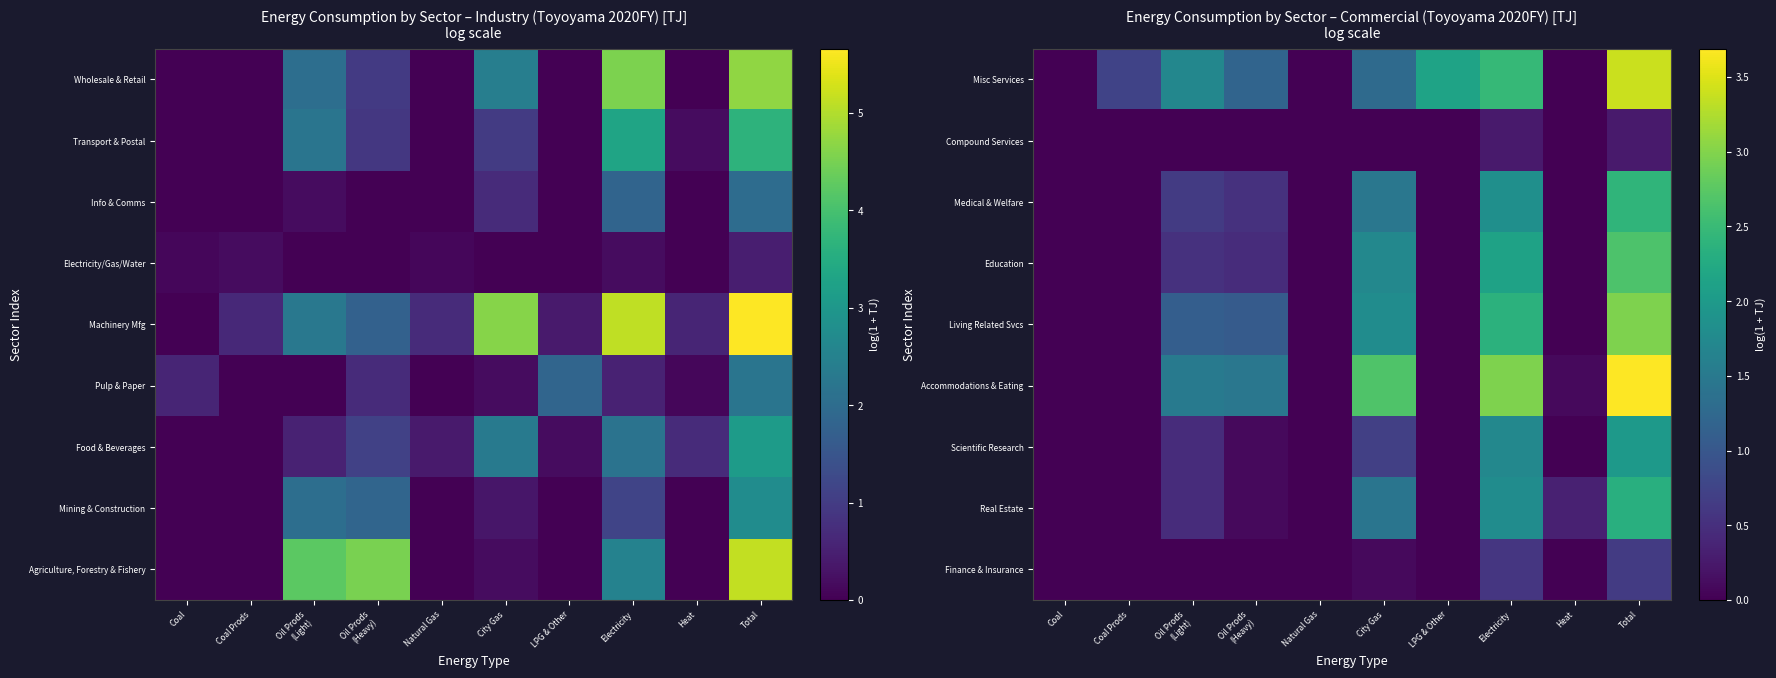

What is the highest value of the Scientific Research series?

2.0